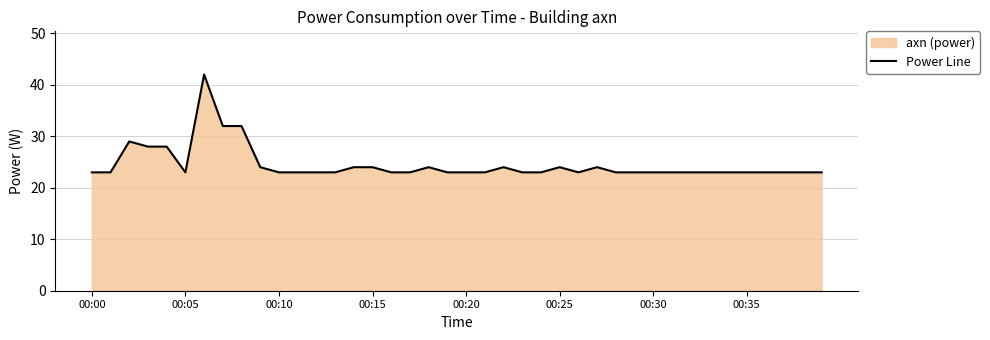

Is it true that the value at 00:00 is 10?

False